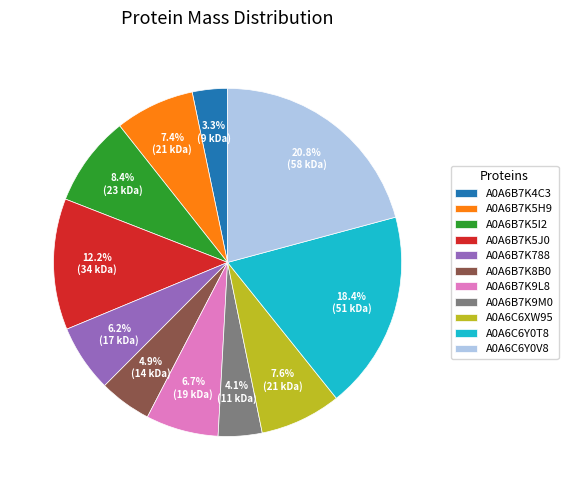

Count the number of slices in the pie.

11